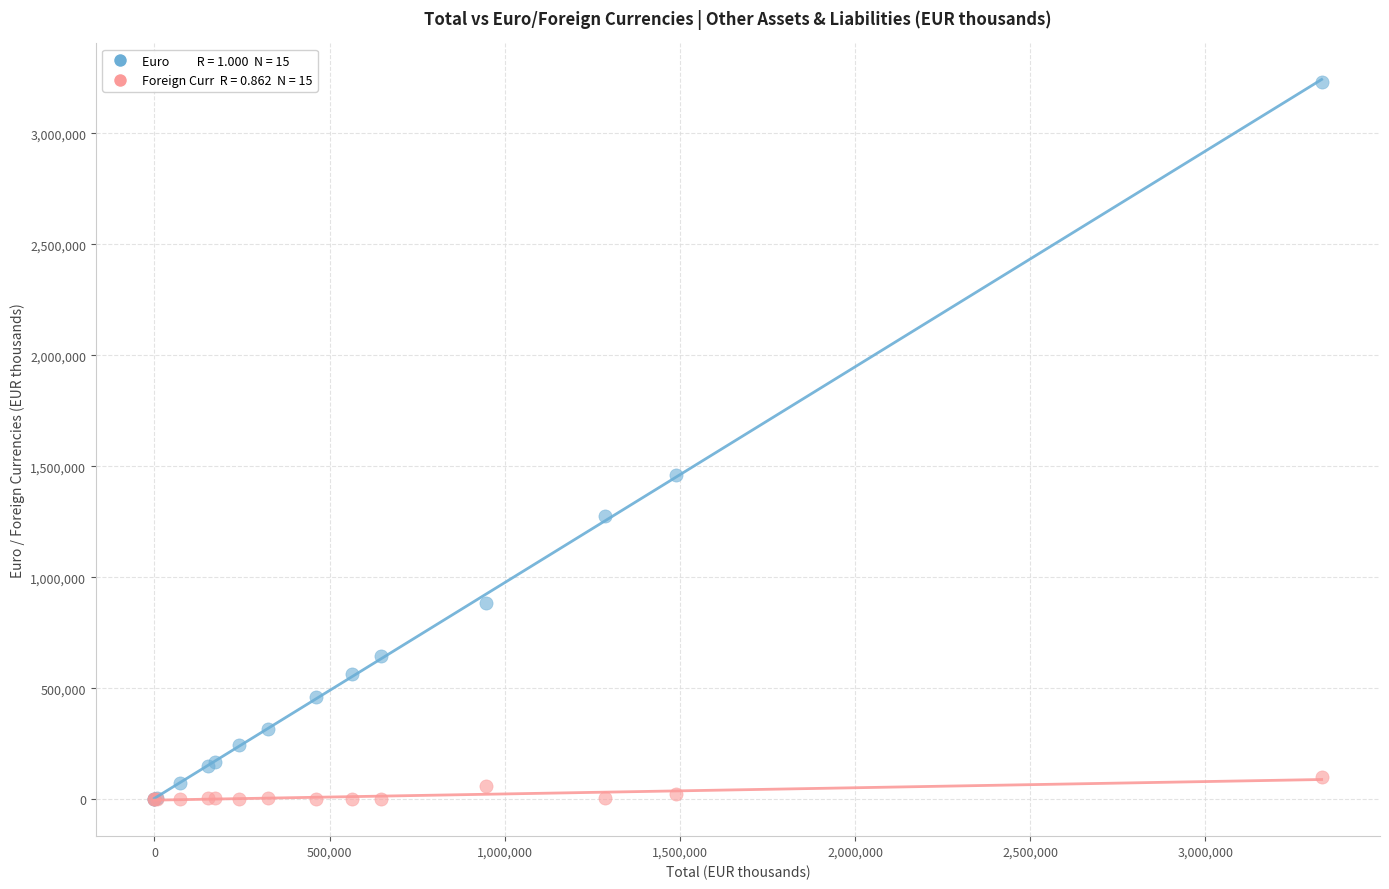

Across all series, what Y value is closest to 1616922?

1463169